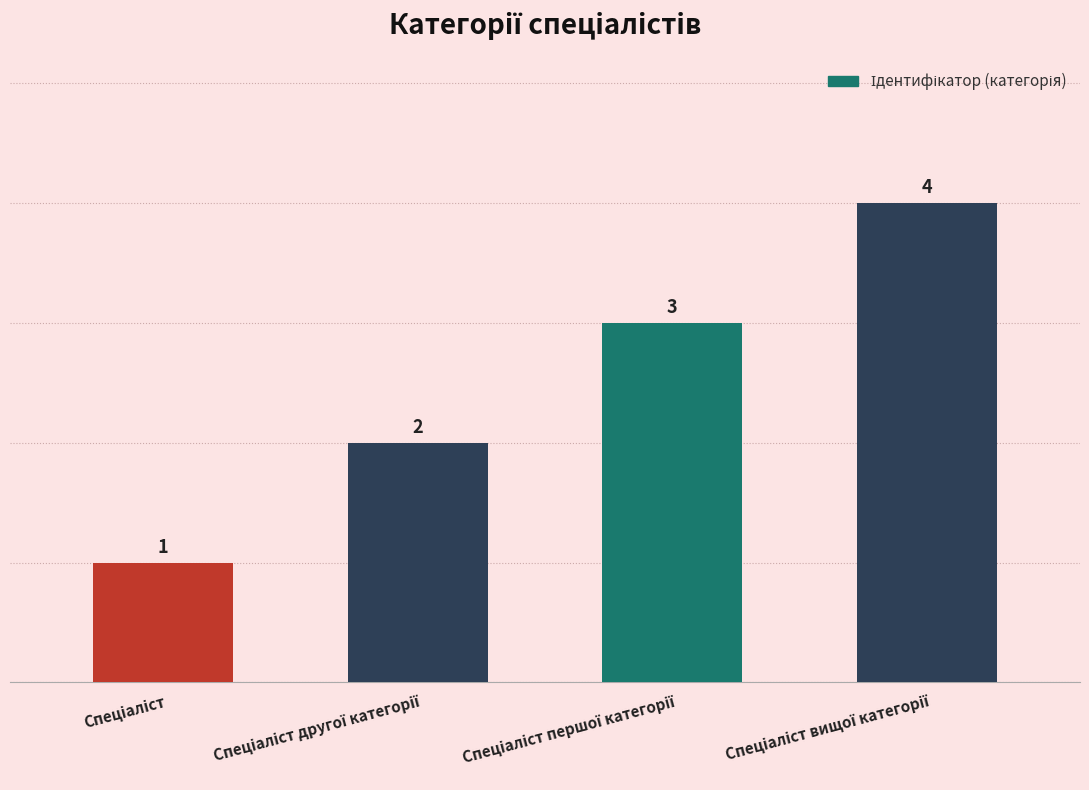

What is the difference between the maximum and minimum values?

3